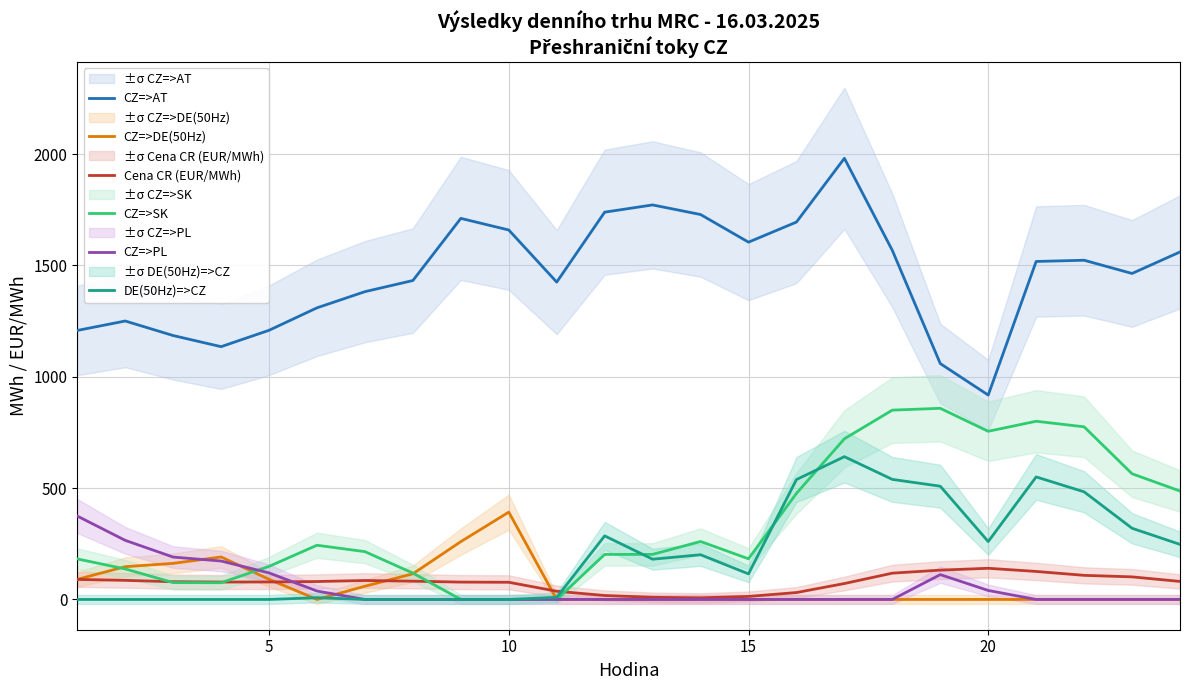

True or false: CZ=>AT and DE(50Hz)=>CZ cross at least once.

False